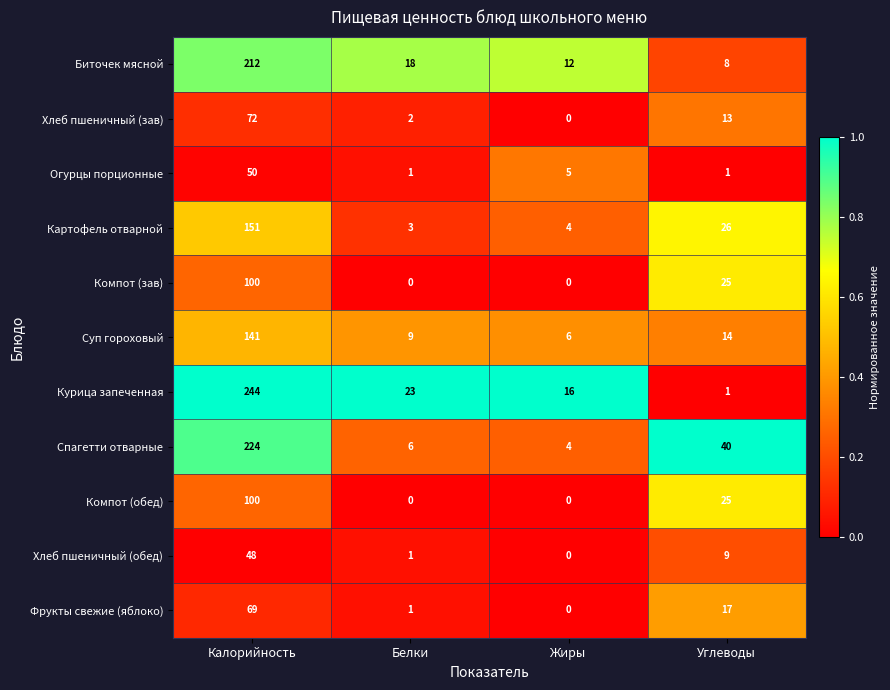

Which series has the largest total across all categories?

Курица запеченная